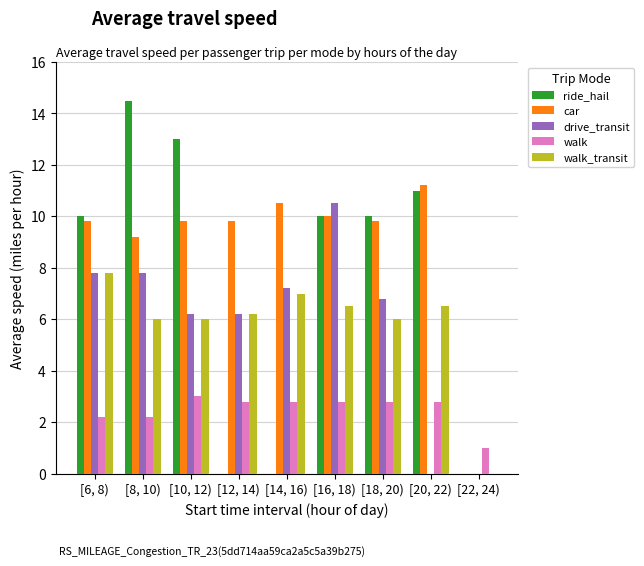

What is the greatest value displayed?

14.5